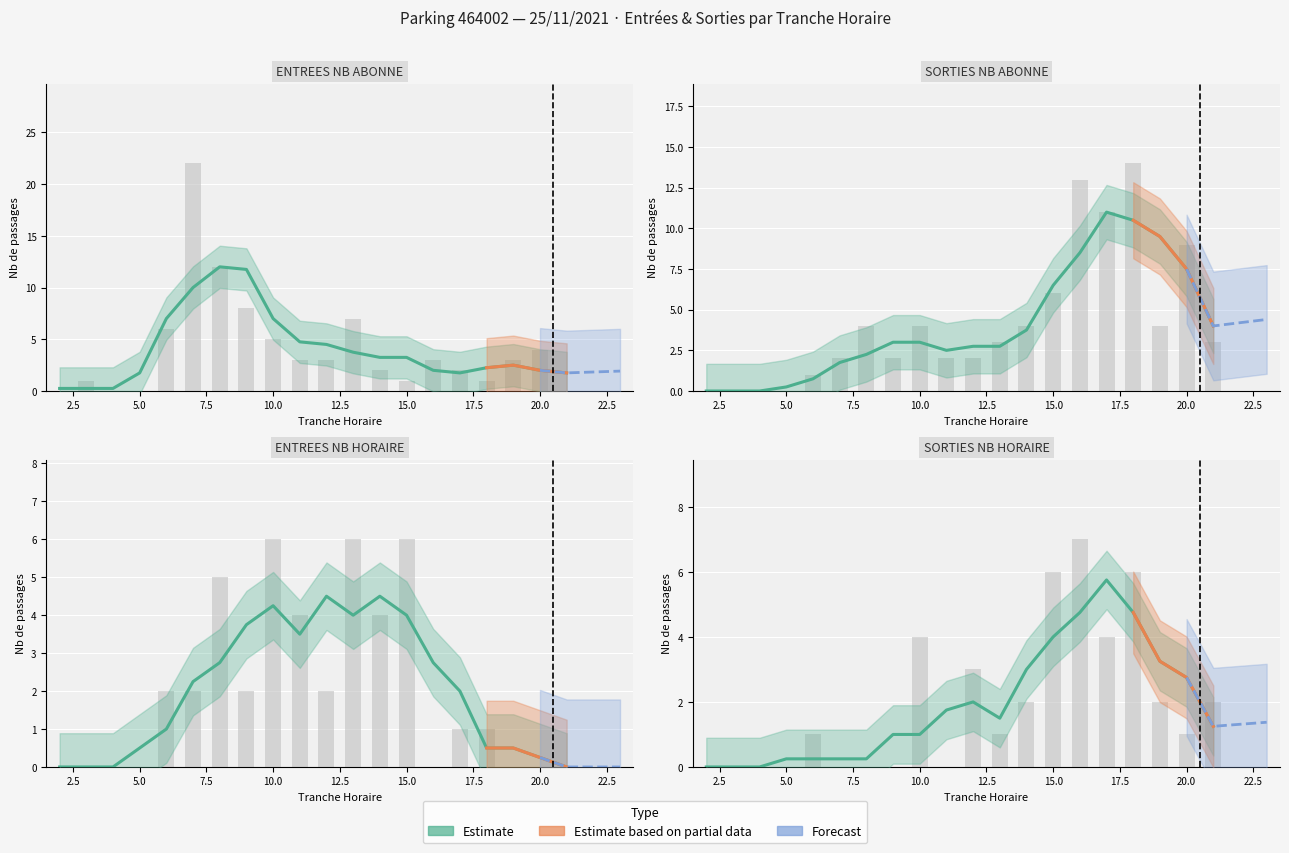

How many groups of bars are there?

20